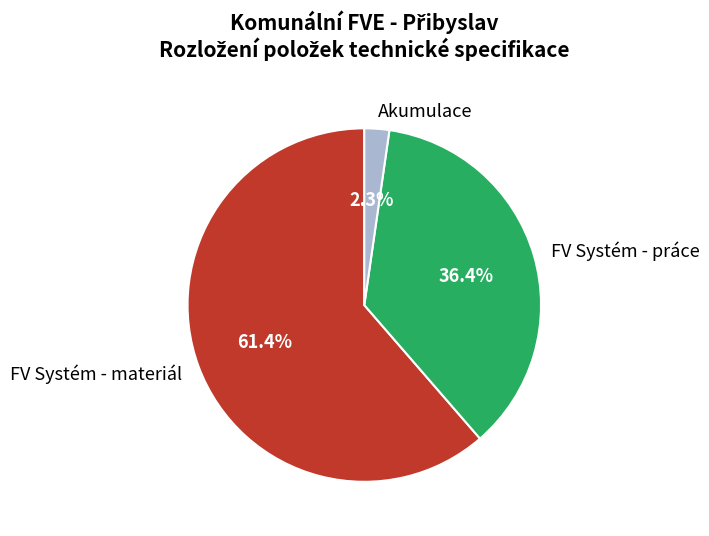

The FV Systém - práce slice represents 36% of the pie. True or false?

True